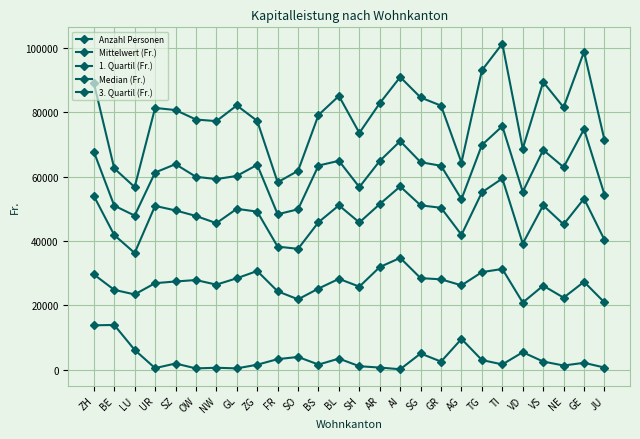

At which label does Anzahl Personen reach its minimum?

AI